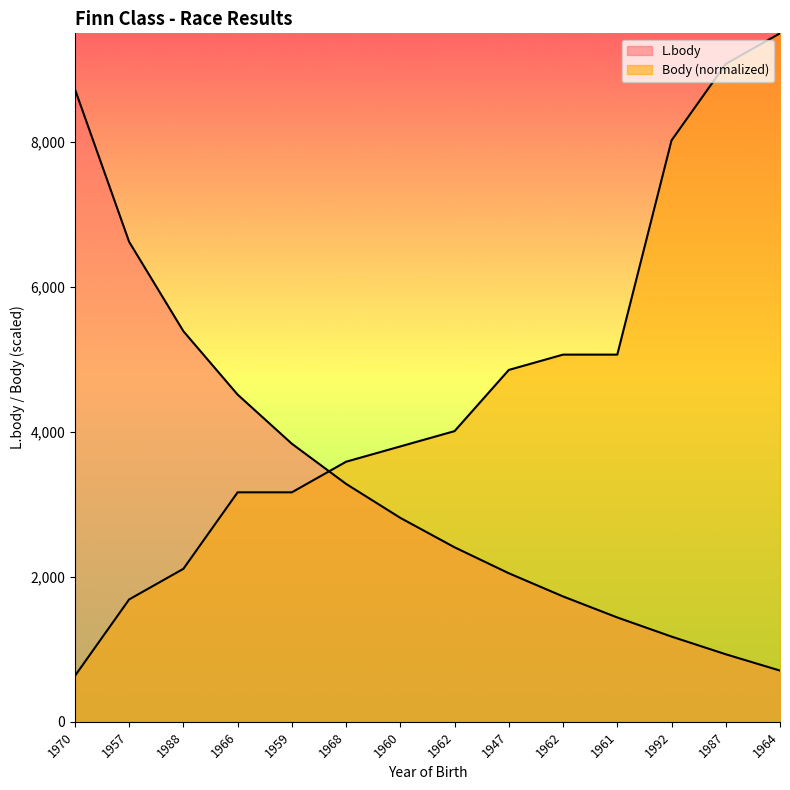

Where do Body and L.body first cross each other?

1959 and 1968